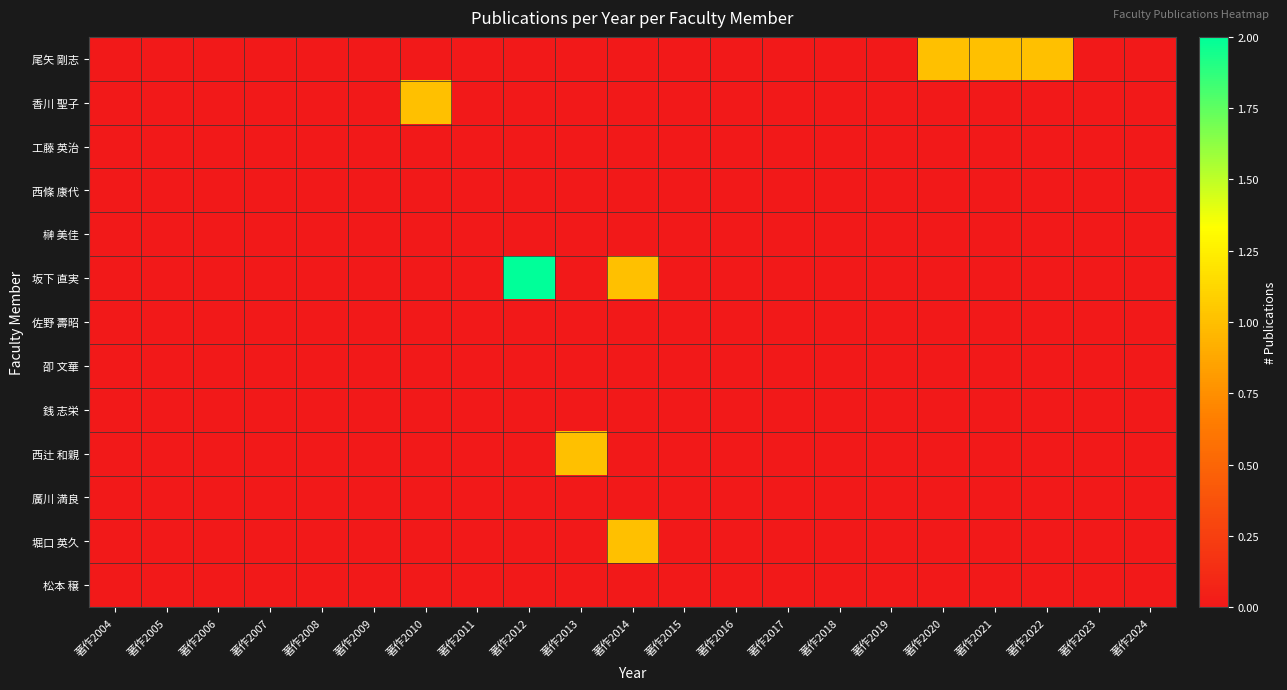

Reading left to right, list all the values displayed in this chart.

尾矢 剛志: 著作2004=0	著作2005=0	著作2006=0	著作2007=0	著作2008=0	著作2009=0	著作2010=0	著作2011=0	著作2012=0	著作2013=0	著作2014=0	著作2015=0	著作2016=0	著作2017=0	著作2018=0	著作2019=0	著作2020=1	著作2021=1	著作2022=1	著作2023=0	著作2024=0
香川 聖子: 著作2004=0	著作2005=0	著作2006=0	著作2007=0	著作2008=0	著作2009=0	著作2010=1	著作2011=0	著作2012=0	著作2013=0	著作2014=0	著作2015=0	著作2016=0	著作2017=0	著作2018=0	著作2019=0	著作2020=0	著作2021=0	著作2022=0	著作2023=0	著作2024=0
工藤 英治: 著作2004=0	著作2005=0	著作2006=0	著作2007=0	著作2008=0	著作2009=0	著作2010=0	著作2011=0	著作2012=0	著作2013=0	著作2014=0	著作2015=0	著作2016=0	著作2017=0	著作2018=0	著作2019=0	著作2020=0	著作2021=0	著作2022=0	著作2023=0	著作2024=0
西條 康代: 著作2004=0	著作2005=0	著作2006=0	著作2007=0	著作2008=0	著作2009=0	著作2010=0	著作2011=0	著作2012=0	著作2013=0	著作2014=0	著作2015=0	著作2016=0	著作2017=0	著作2018=0	著作2019=0	著作2020=0	著作2021=0	著作2022=0	著作2023=0	著作2024=0
榊 美佳: 著作2004=0	著作2005=0	著作2006=0	著作2007=0	著作2008=0	著作2009=0	著作2010=0	著作2011=0	著作2012=0	著作2013=0	著作2014=0	著作2015=0	著作2016=0	著作2017=0	著作2018=0	著作2019=0	著作2020=0	著作2021=0	著作2022=0	著作2023=0	著作2024=0
坂下 直実: 著作2004=0	著作2005=0	著作2006=0	著作2007=0	著作2008=0	著作2009=0	著作2010=0	著作2011=0	著作2012=2	著作2013=0	著作2014=1	著作2015=0	著作2016=0	著作2017=0	著作2018=0	著作2019=0	著作2020=0	著作2021=0	著作2022=0	著作2023=0	著作2024=0
佐野 壽昭: 著作2004=0	著作2005=0	著作2006=0	著作2007=0	著作2008=0	著作2009=0	著作2010=0	著作2011=0	著作2012=0	著作2013=0	著作2014=0	著作2015=0	著作2016=0	著作2017=0	著作2018=0	著作2019=0	著作2020=0	著作2021=0	著作2022=0	著作2023=0	著作2024=0
卲 文華: 著作2004=0	著作2005=0	著作2006=0	著作2007=0	著作2008=0	著作2009=0	著作2010=0	著作2011=0	著作2012=0	著作2013=0	著作2014=0	著作2015=0	著作2016=0	著作2017=0	著作2018=0	著作2019=0	著作2020=0	著作2021=0	著作2022=0	著作2023=0	著作2024=0
銭 志栄: 著作2004=0	著作2005=0	著作2006=0	著作2007=0	著作2008=0	著作2009=0	著作2010=0	著作2011=0	著作2012=0	著作2013=0	著作2014=0	著作2015=0	著作2016=0	著作2017=0	著作2018=0	著作2019=0	著作2020=0	著作2021=0	著作2022=0	著作2023=0	著作2024=0
西辻 和親: 著作2004=0	著作2005=0	著作2006=0	著作2007=0	著作2008=0	著作2009=0	著作2010=0	著作2011=0	著作2012=0	著作2013=1	著作2014=0	著作2015=0	著作2016=0	著作2017=0	著作2018=0	著作2019=0	著作2020=0	著作2021=0	著作2022=0	著作2023=0	著作2024=0
廣川 満良: 著作2004=0	著作2005=0	著作2006=0	著作2007=0	著作2008=0	著作2009=0	著作2010=0	著作2011=0	著作2012=0	著作2013=0	著作2014=0	著作2015=0	著作2016=0	著作2017=0	著作2018=0	著作2019=0	著作2020=0	著作2021=0	著作2022=0	著作2023=0	著作2024=0
堀口 英久: 著作2004=0	著作2005=0	著作2006=0	著作2007=0	著作2008=0	著作2009=0	著作2010=0	著作2011=0	著作2012=0	著作2013=0	著作2014=1	著作2015=0	著作2016=0	著作2017=0	著作2018=0	著作2019=0	著作2020=0	著作2021=0	著作2022=0	著作2023=0	著作2024=0
松本 穣: 著作2004=0	著作2005=0	著作2006=0	著作2007=0	著作2008=0	著作2009=0	著作2010=0	著作2011=0	著作2012=0	著作2013=0	著作2014=0	著作2015=0	著作2016=0	著作2017=0	著作2018=0	著作2019=0	著作2020=0	著作2021=0	著作2022=0	著作2023=0	著作2024=0